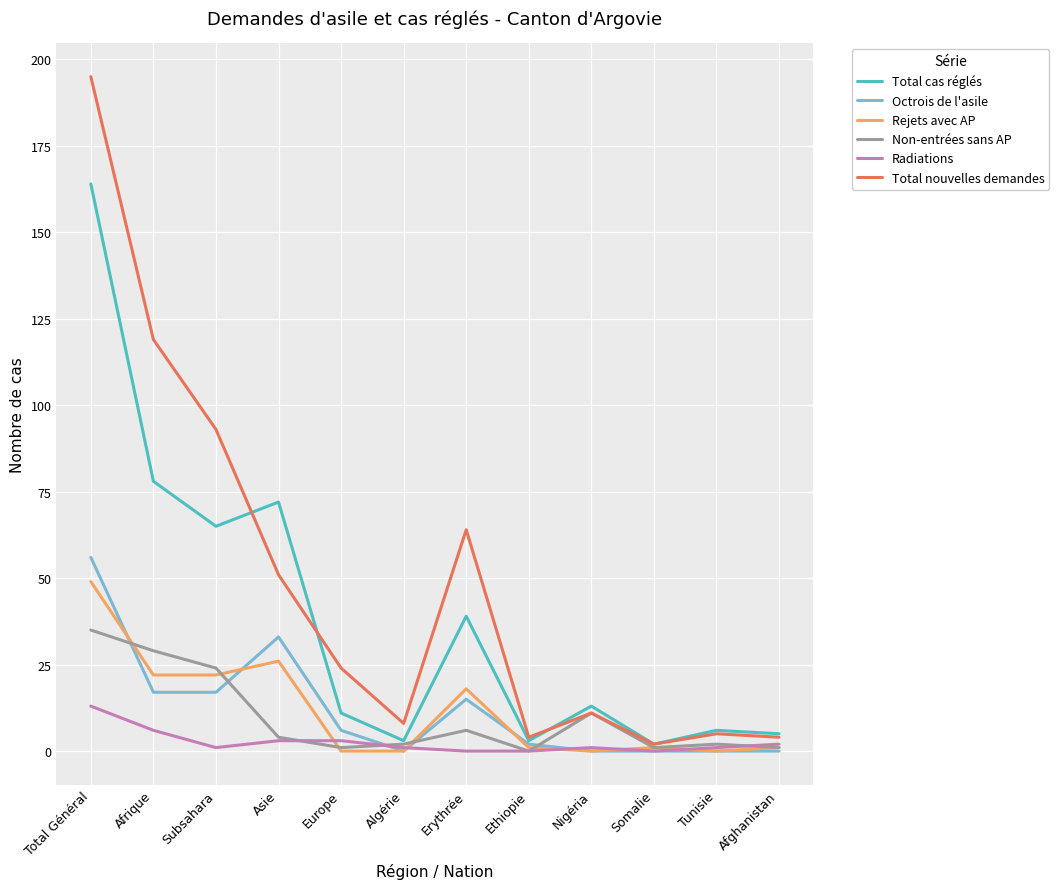

True or false: Octrois de l'asile and Radiations cross at least once.

True